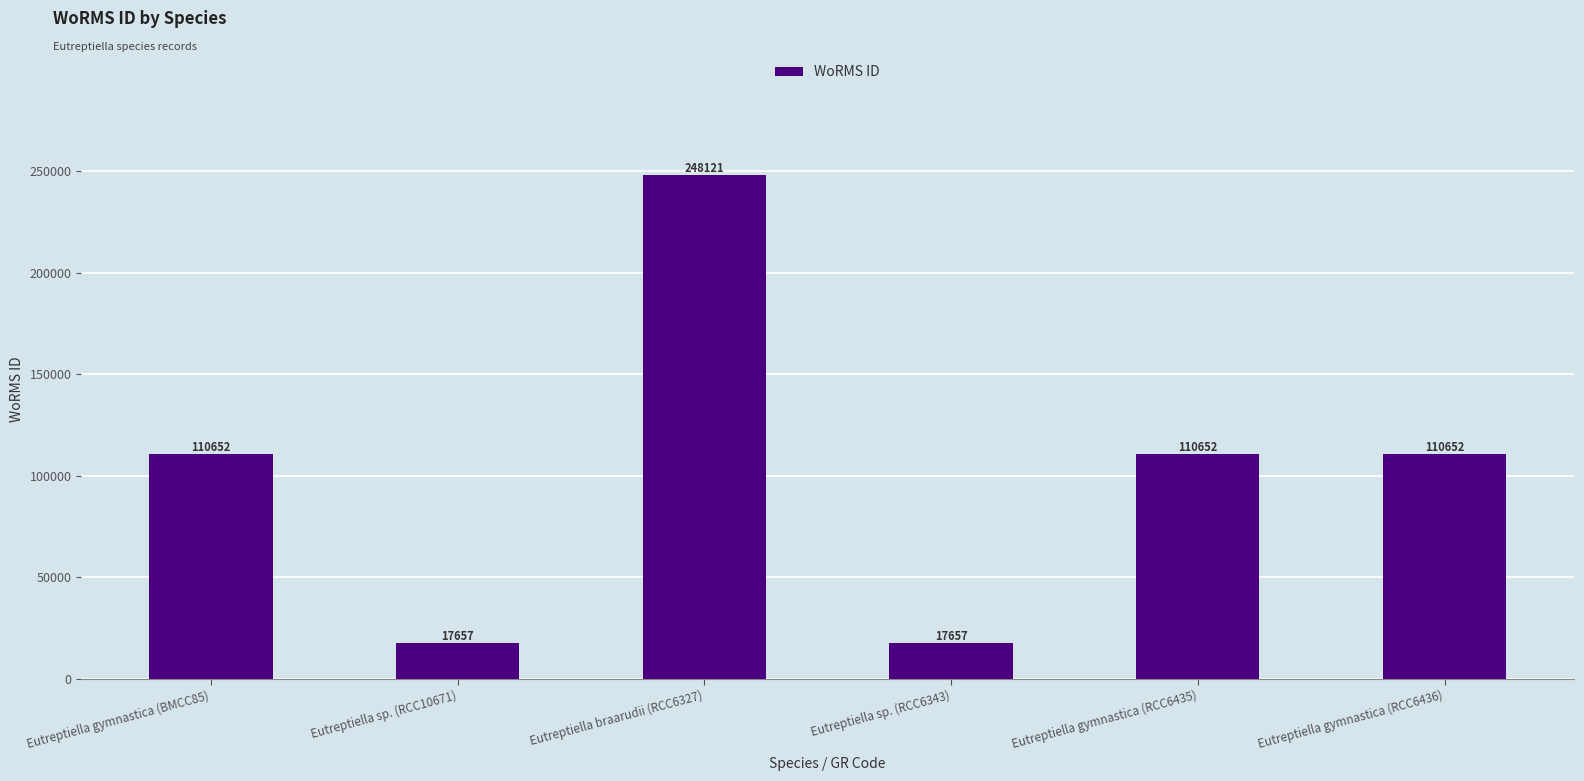

How many data points are less than 110652?

2